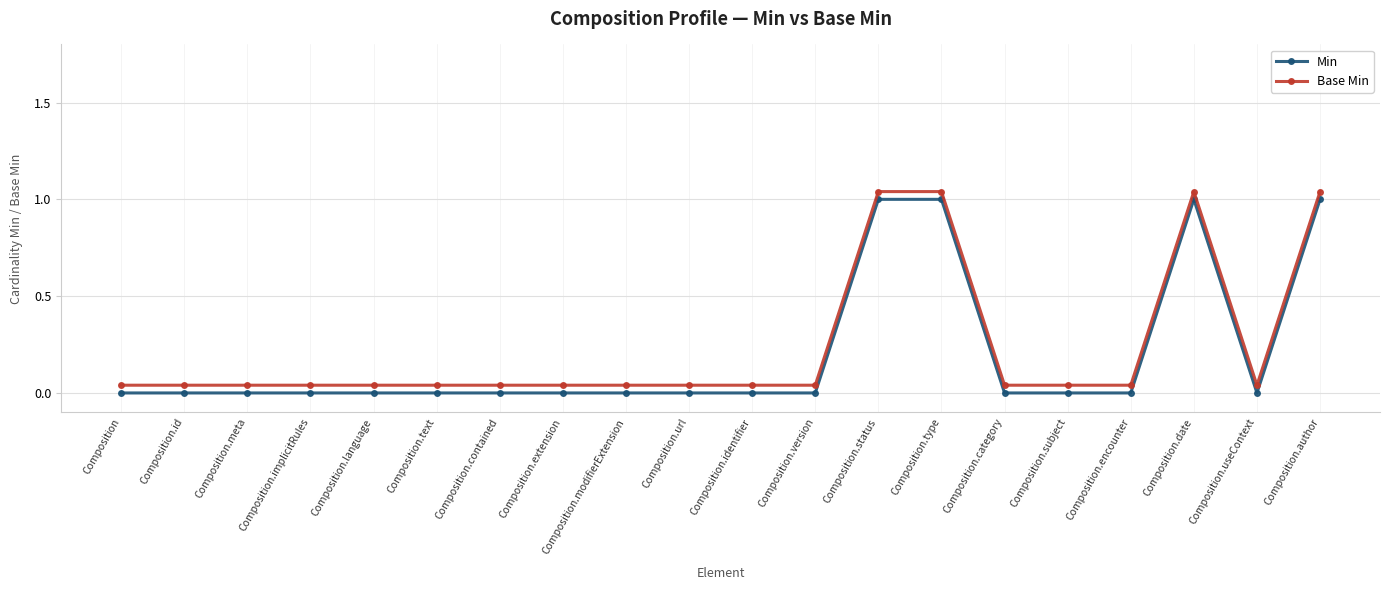

Rank the series by their average value, from highest to lowest.

Base Min, Min